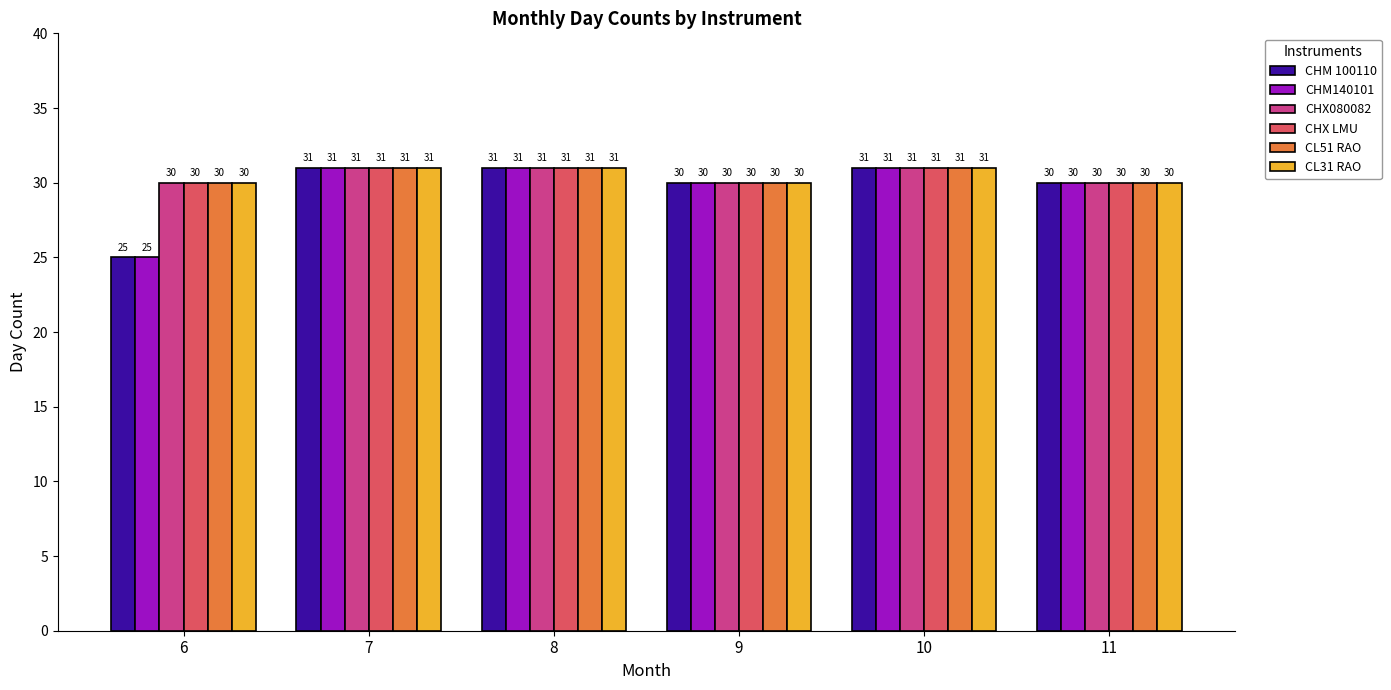

Count the CHM 100110 values in the range 30 to 31.

5